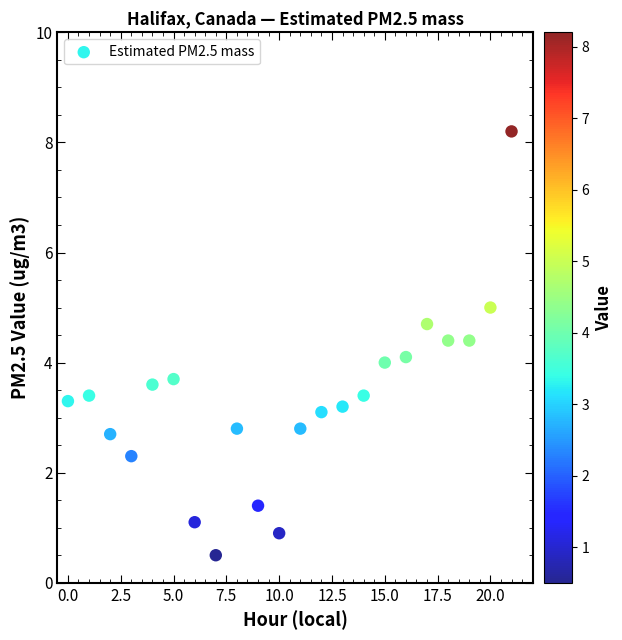

What is the range of Y values (max minus min)?

7.7